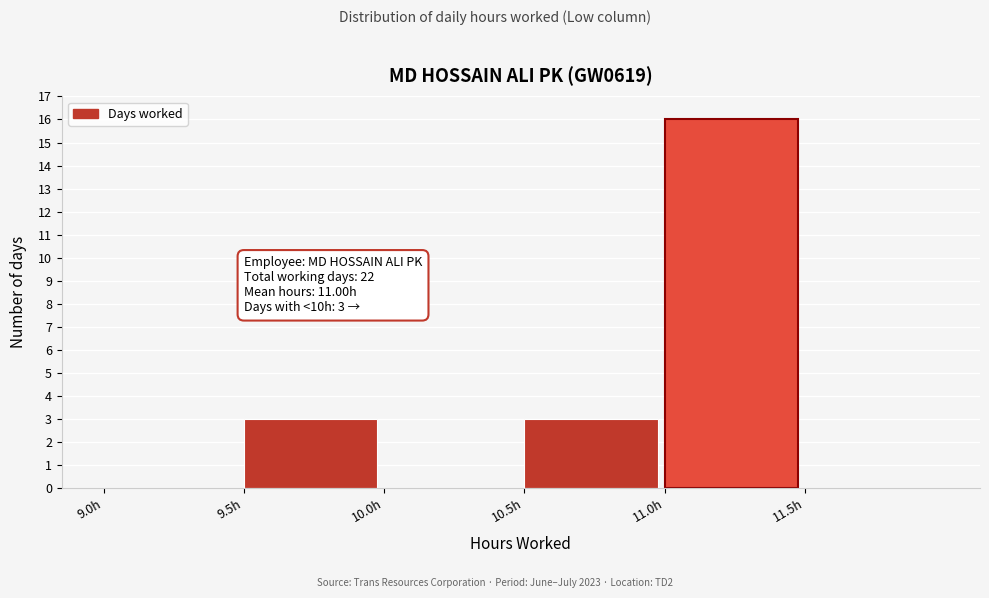

Over which range of the x-axis is the bar tallest?

11.0 to 11.5